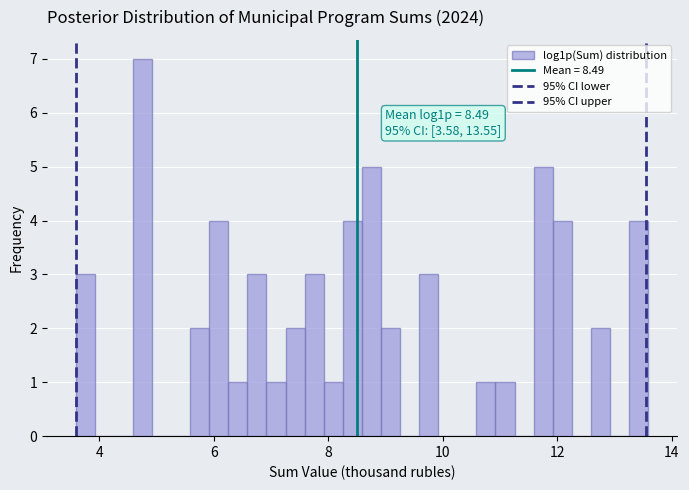

Around what value on the x-axis is the tallest bar? Give the approximate position of its centre, as read against the axis.

4.8